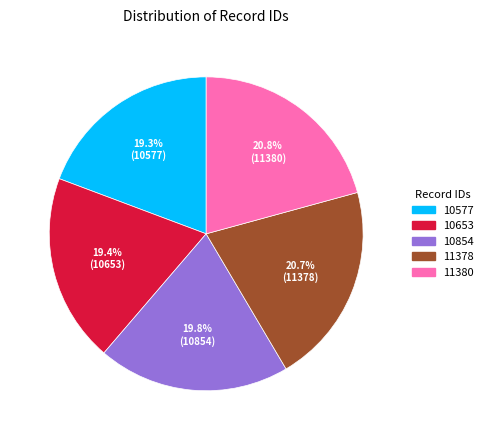

Approximately how many times larger is the value at 10653 compared to 11378?

0.9